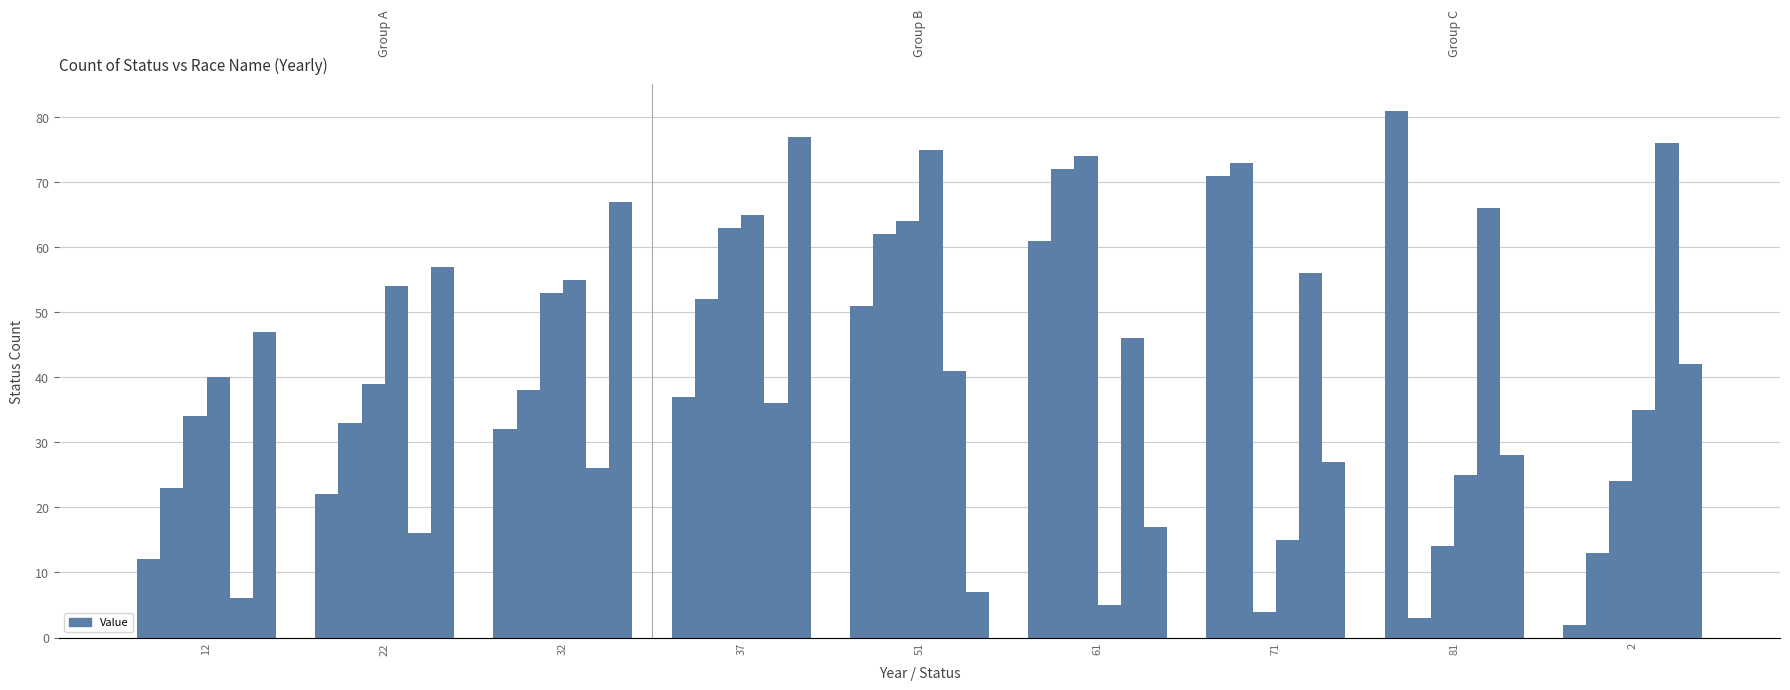

Reading left to right, what are all the values shown in this chart?

col_2: 12=12	22=22	32=32	37=37	51=51	61=61	71=71	81=81	2=2
col_3: 12=23	22=33	32=38	37=52	51=62	61=72	71=73	81=3	2=13
col_4: 12=34	22=39	32=53	37=63	51=64	61=74	71=4	81=14	2=24
col_5: 12=40	22=54	32=55	37=65	51=75	61=5	71=15	81=25	2=35
col_6: 12=6	22=16	32=26	37=36	51=41	61=46	71=56	81=66	2=76
col_7: 12=47	22=57	32=67	37=77	51=7	61=17	71=27	81=28	2=42